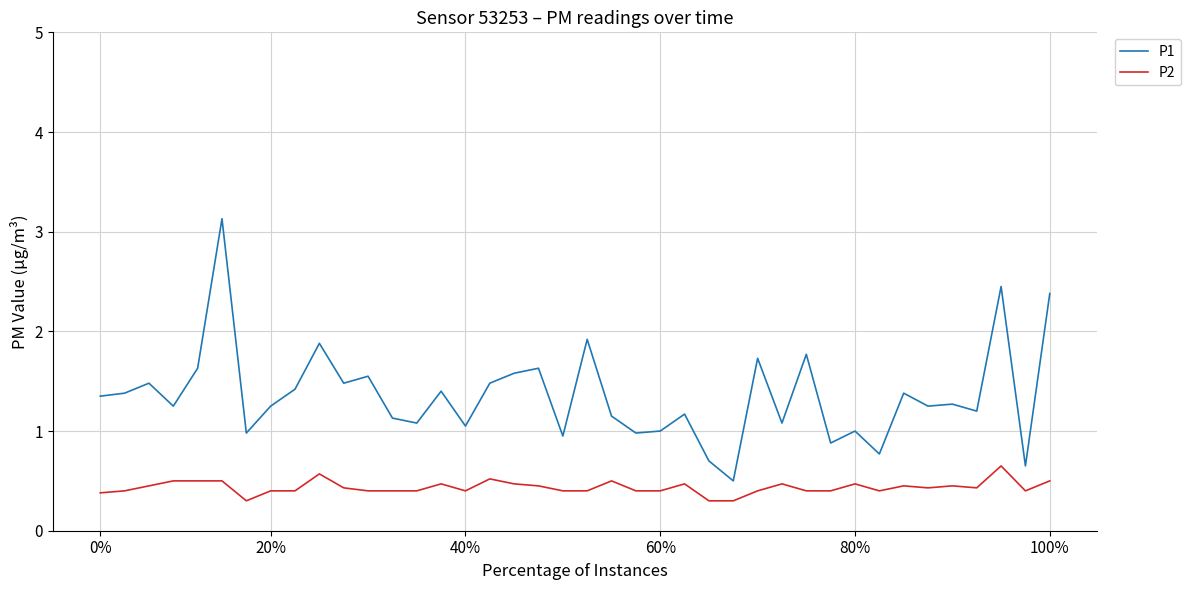

True or false: P2 and P1 intersect in this chart.

False